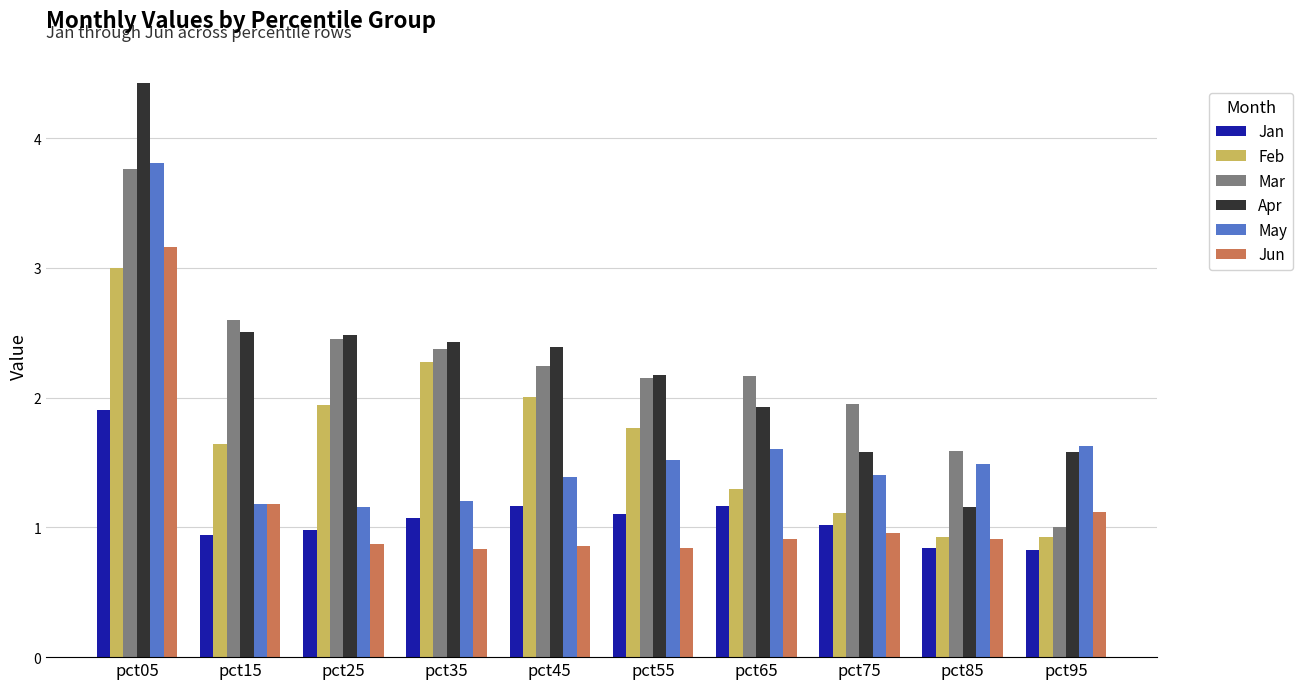

Between pct15 and pct75, which series saw the biggest shift?

Apr